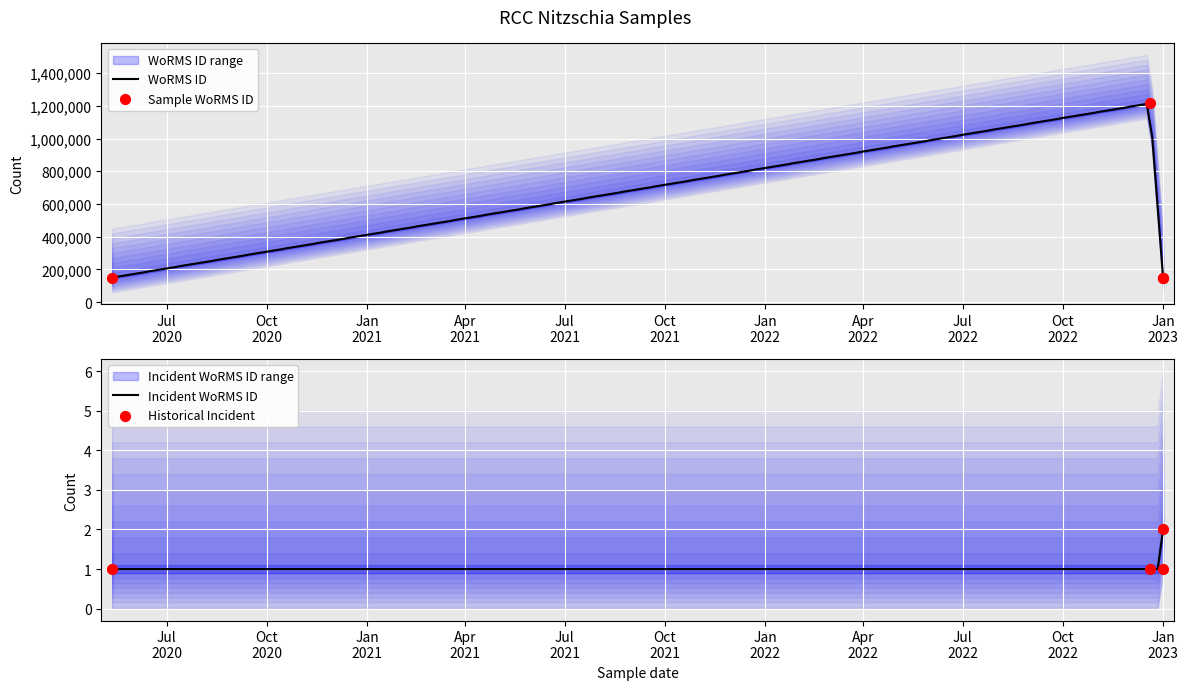

What is the minimum value for WoRMS ID?

149045.0